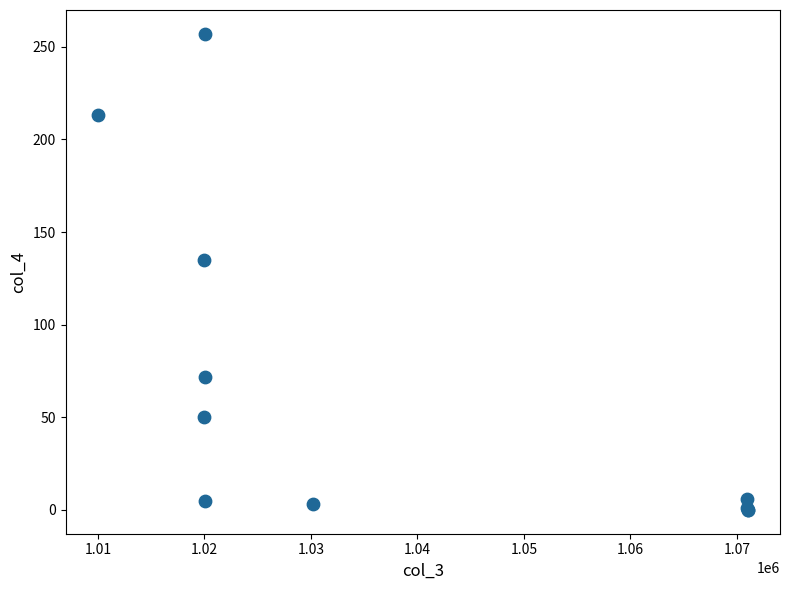

What Y value in the scatter plot is closest to 128?

135